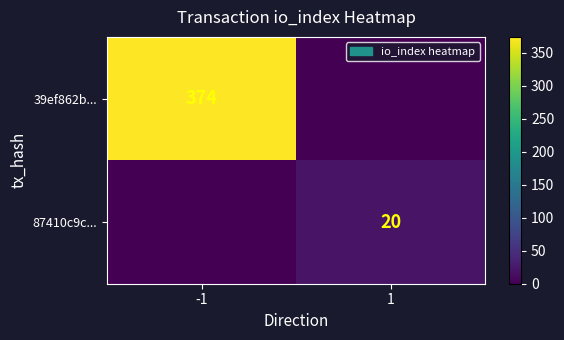

Is it true that 87410c9c... equals 20 at 1?

True